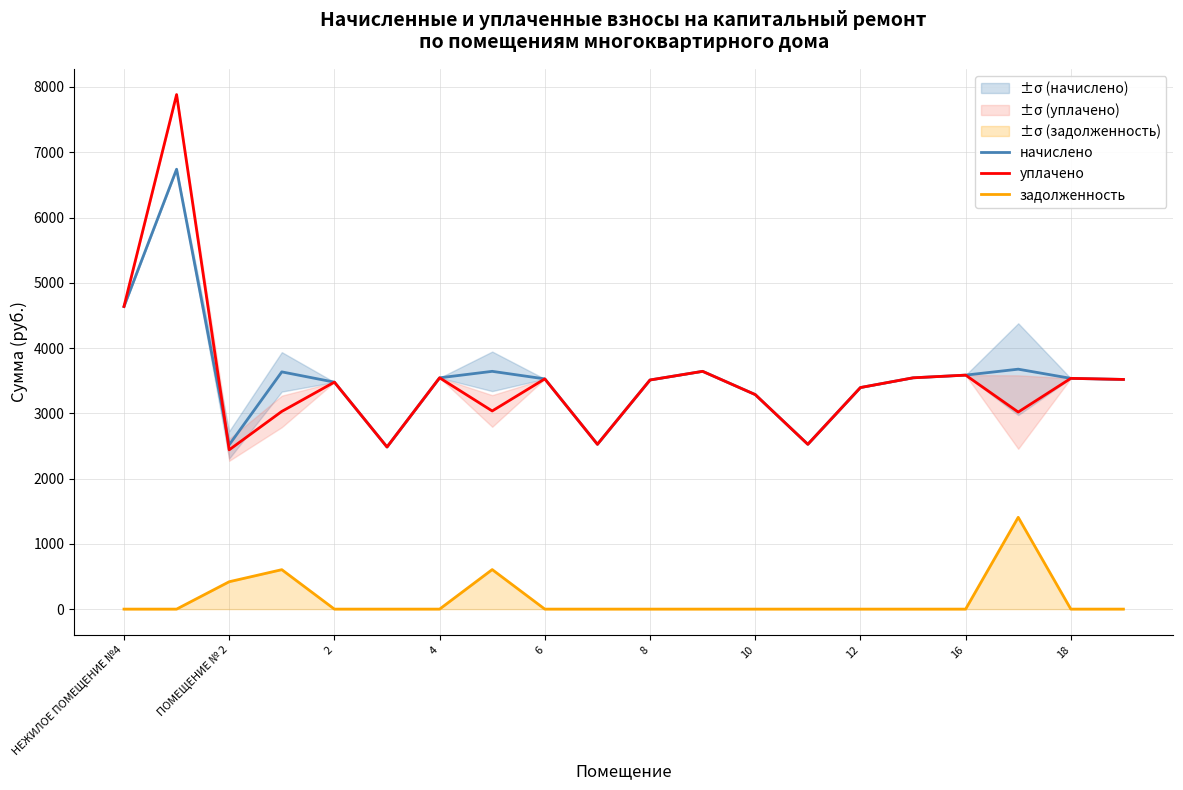

Where is уплачено nearest to the value 5162?

НЕЖИЛОЕ ПОМЕЩЕНИЕ №4